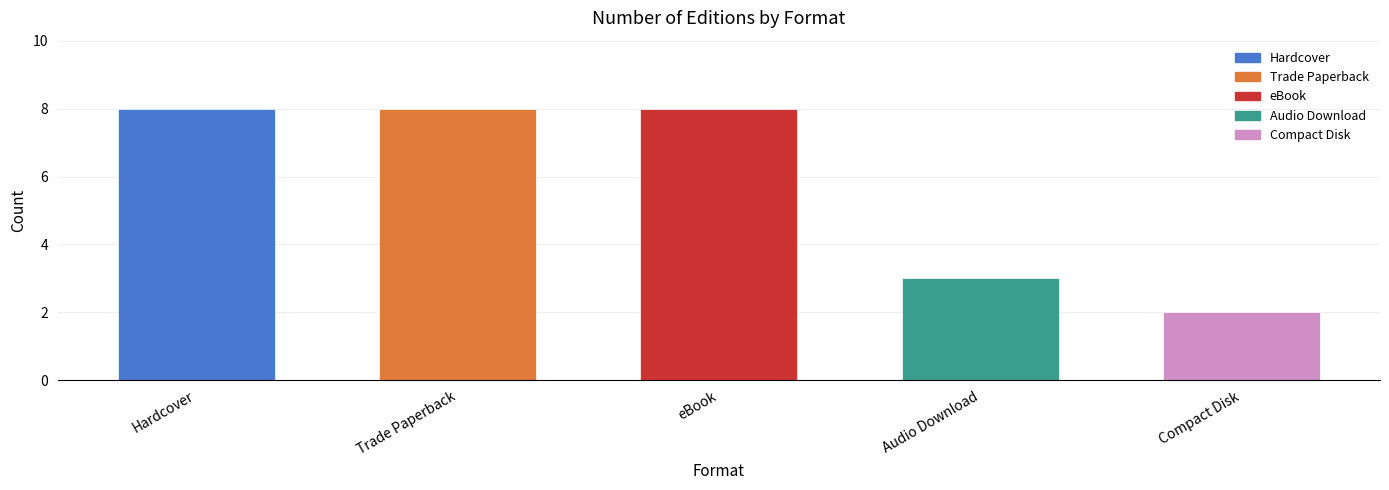

What is the value of the 5th bar from the left?

2